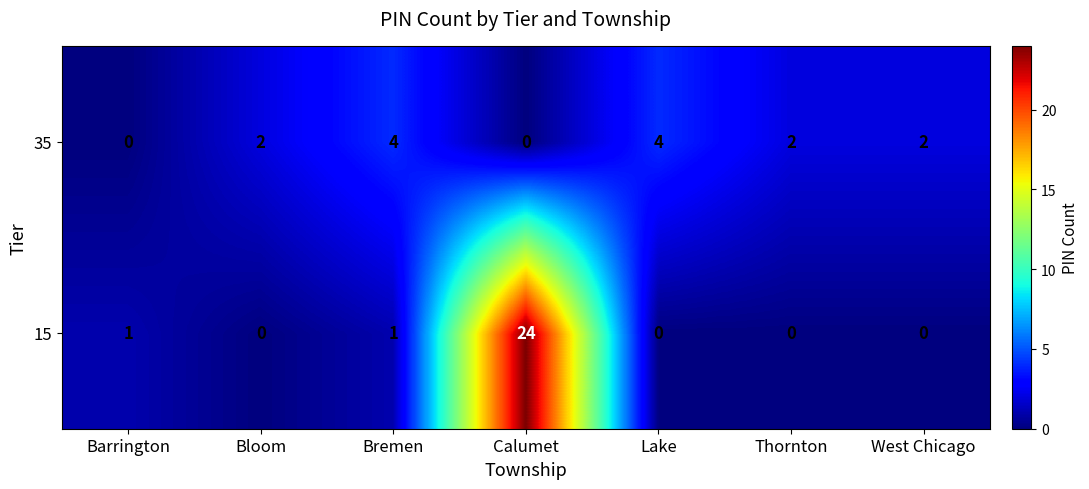

At Barrington, list the series in order from smallest to largest.

35, 15